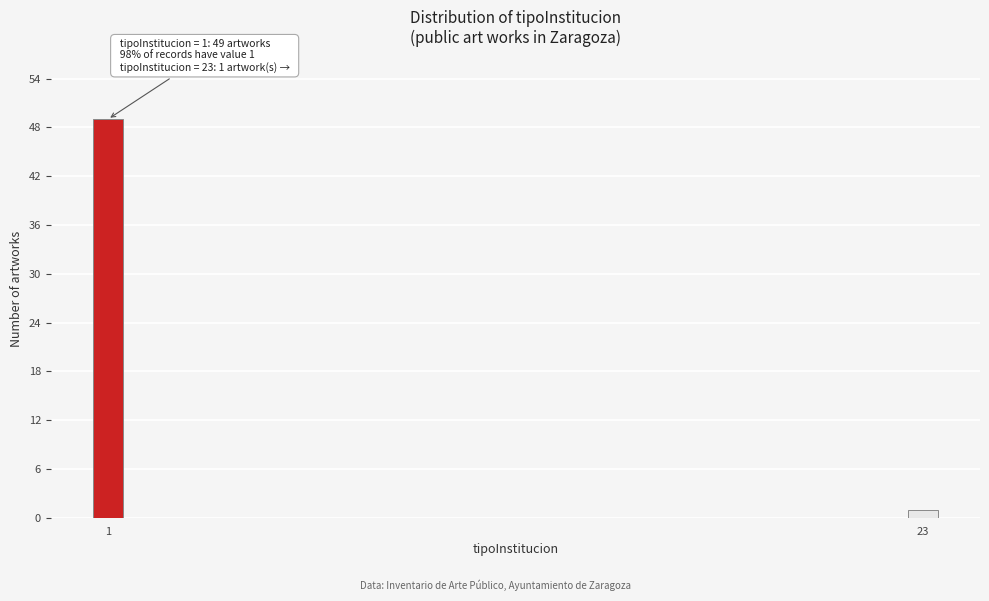

Reading right to left, what are all the values shown in this chart?

23=1	1=49